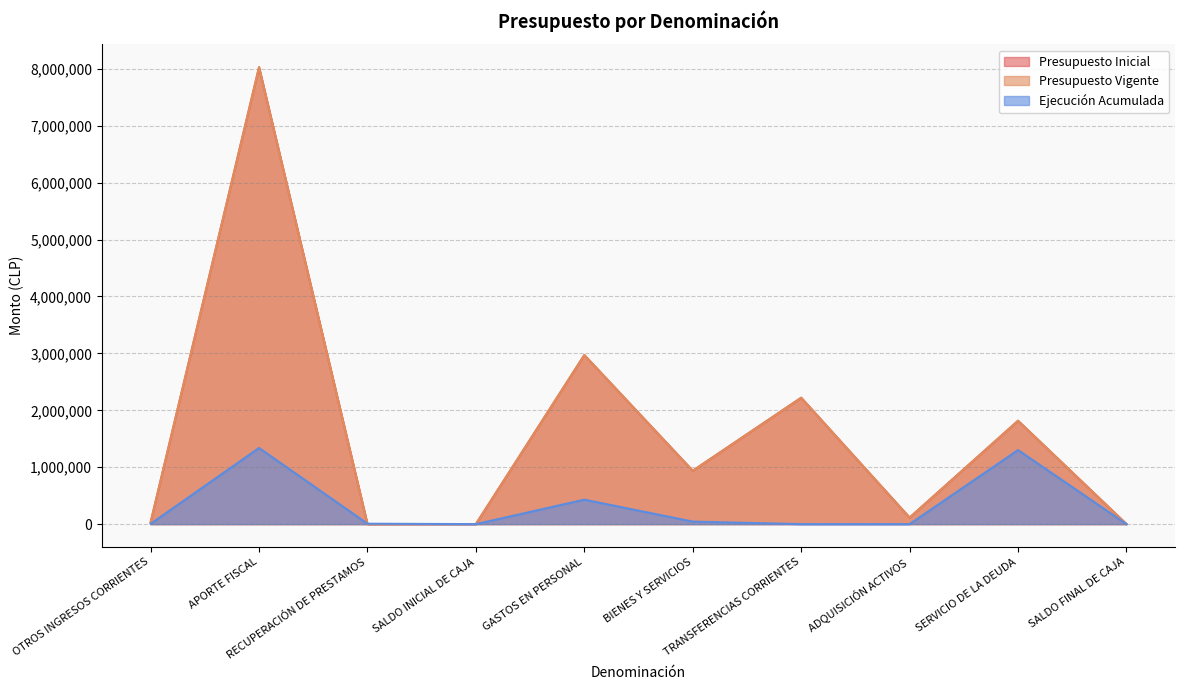

True or false: Presupuesto Vigente and Ejecución Acumulada cross at least once.

True